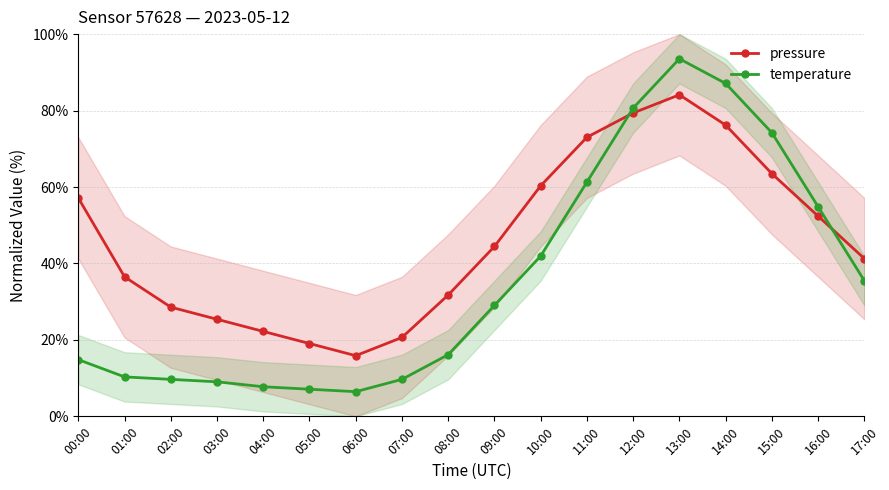

Is the value of pressure at 01:00 greater than the value of temperature at 14:00?

No